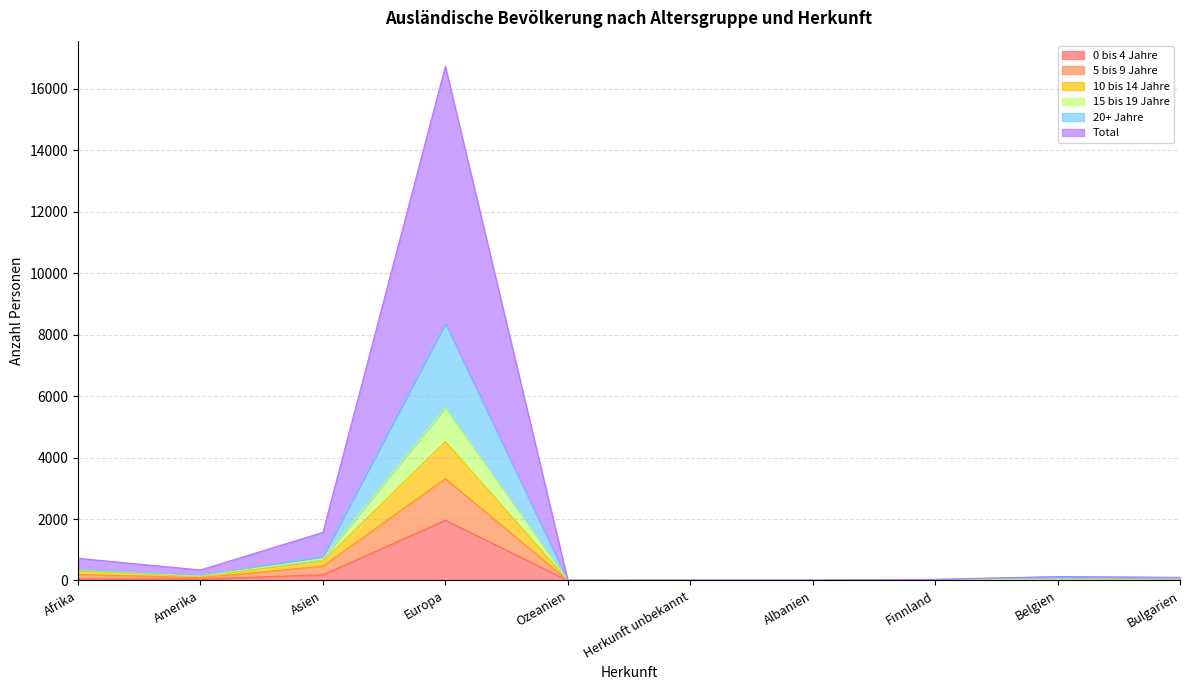

The 0 bis 4 Jahre series shows 1960 at Europa. True or false?

True